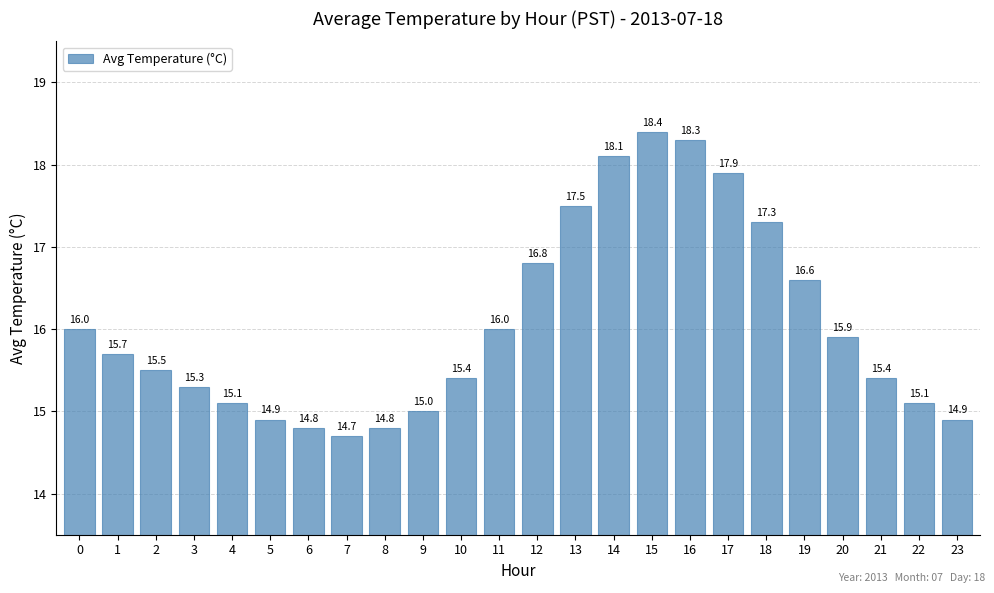

Reading right to left, transcribe all the data shown in this chart.

23=14.9	22=15.1	21=15.4	20=15.9	19=16.6	18=17.3	17=17.9	16=18.3	15=18.4	14=18.1	13=17.5	12=16.8	11=16.0	10=15.4	9=15.0	8=14.8	7=14.7	6=14.8	5=14.9	4=15.1	3=15.3	2=15.5	1=15.7	0=16.0